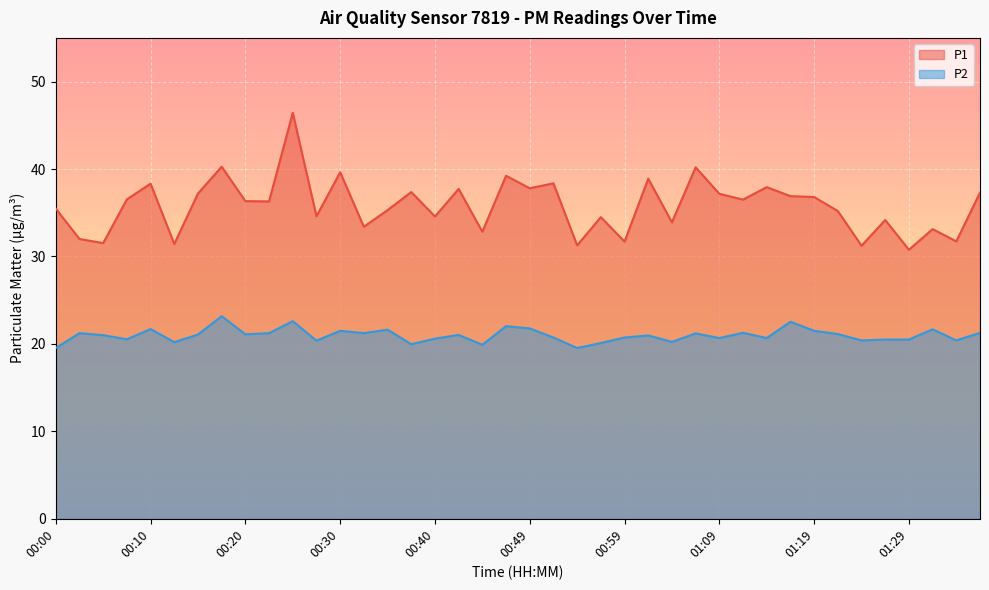

True or false: P2 and P1 cross at least once.

False